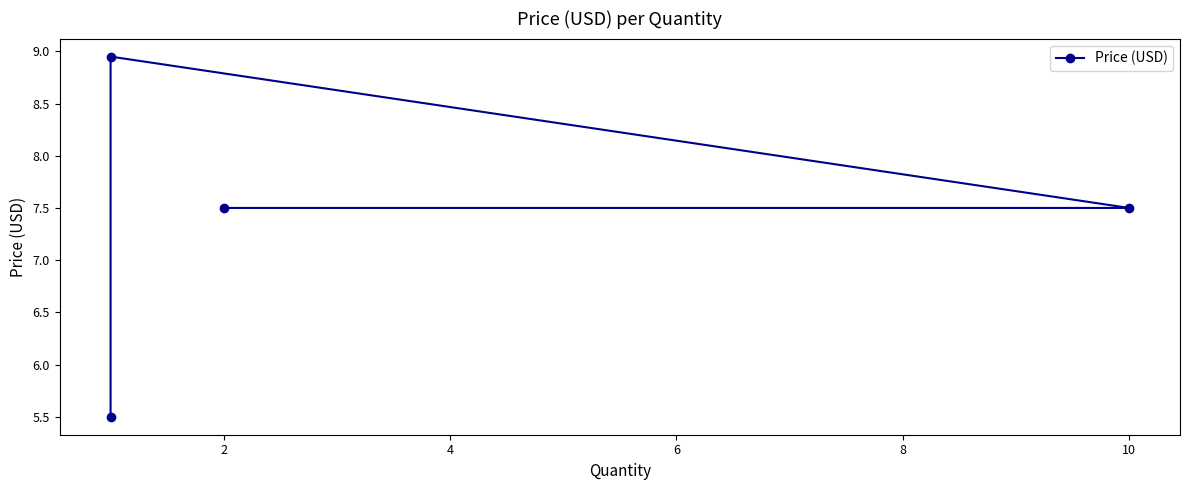

What is the sum of all values?

29.4